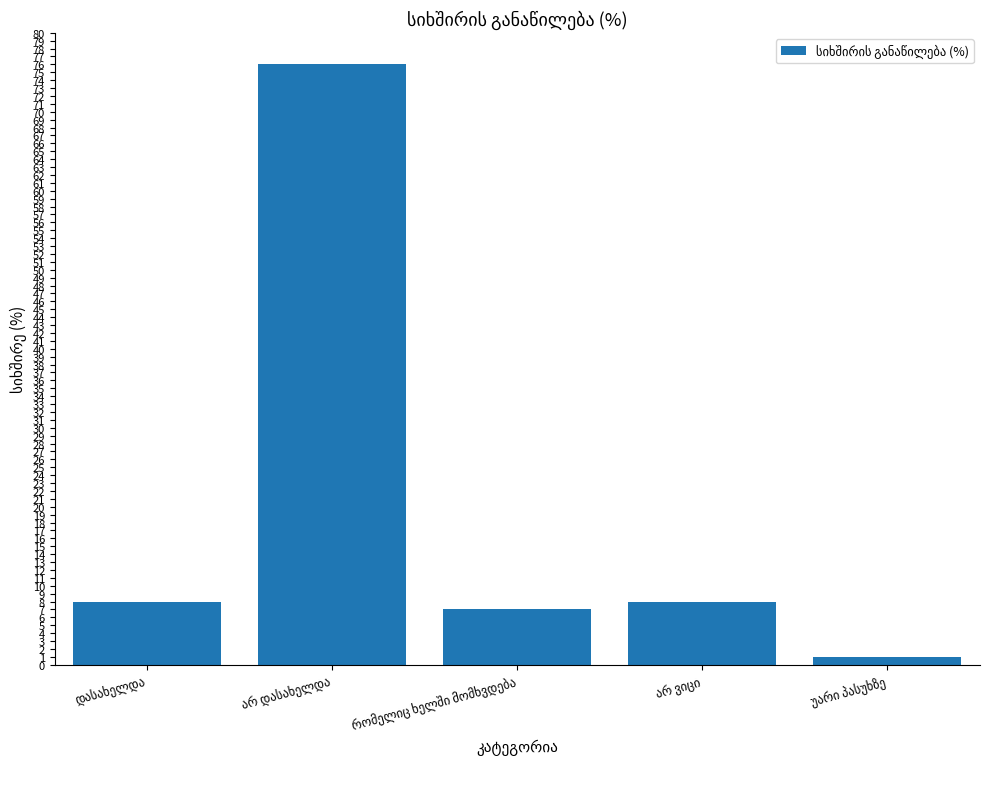

What is the greatest value displayed?

76